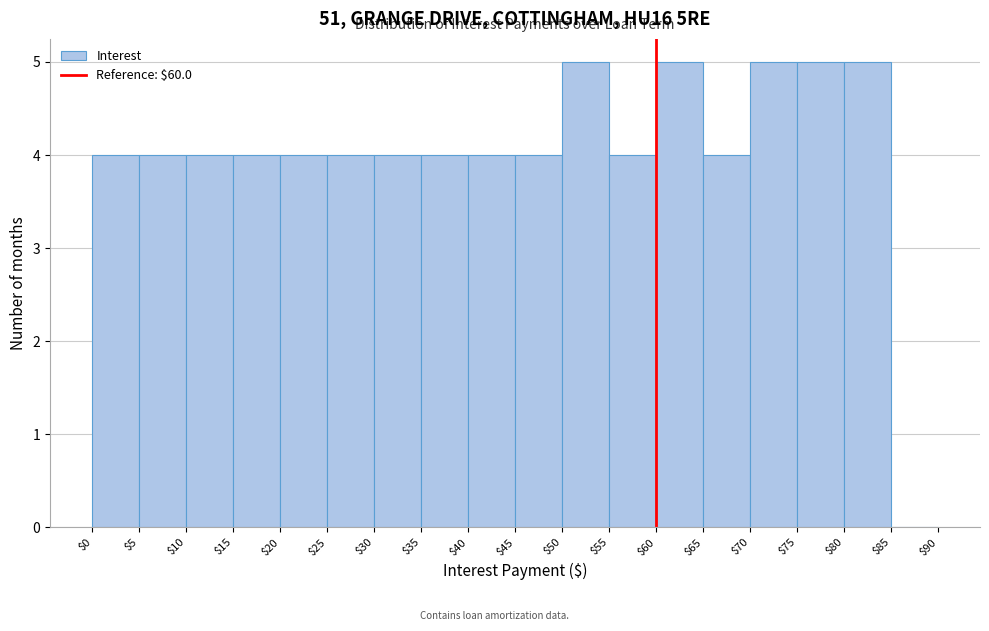

What is the height of the bar covering $75 to $80 on the x-axis? The values are not printed on the chart, so give them approximately, as read against the axis.

5